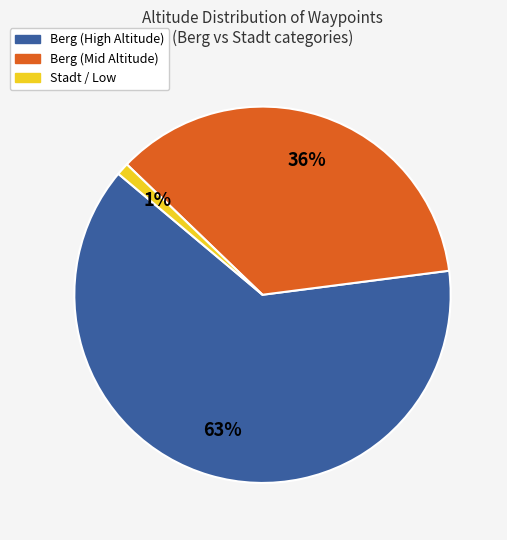

How many slices are in this pie chart?

3